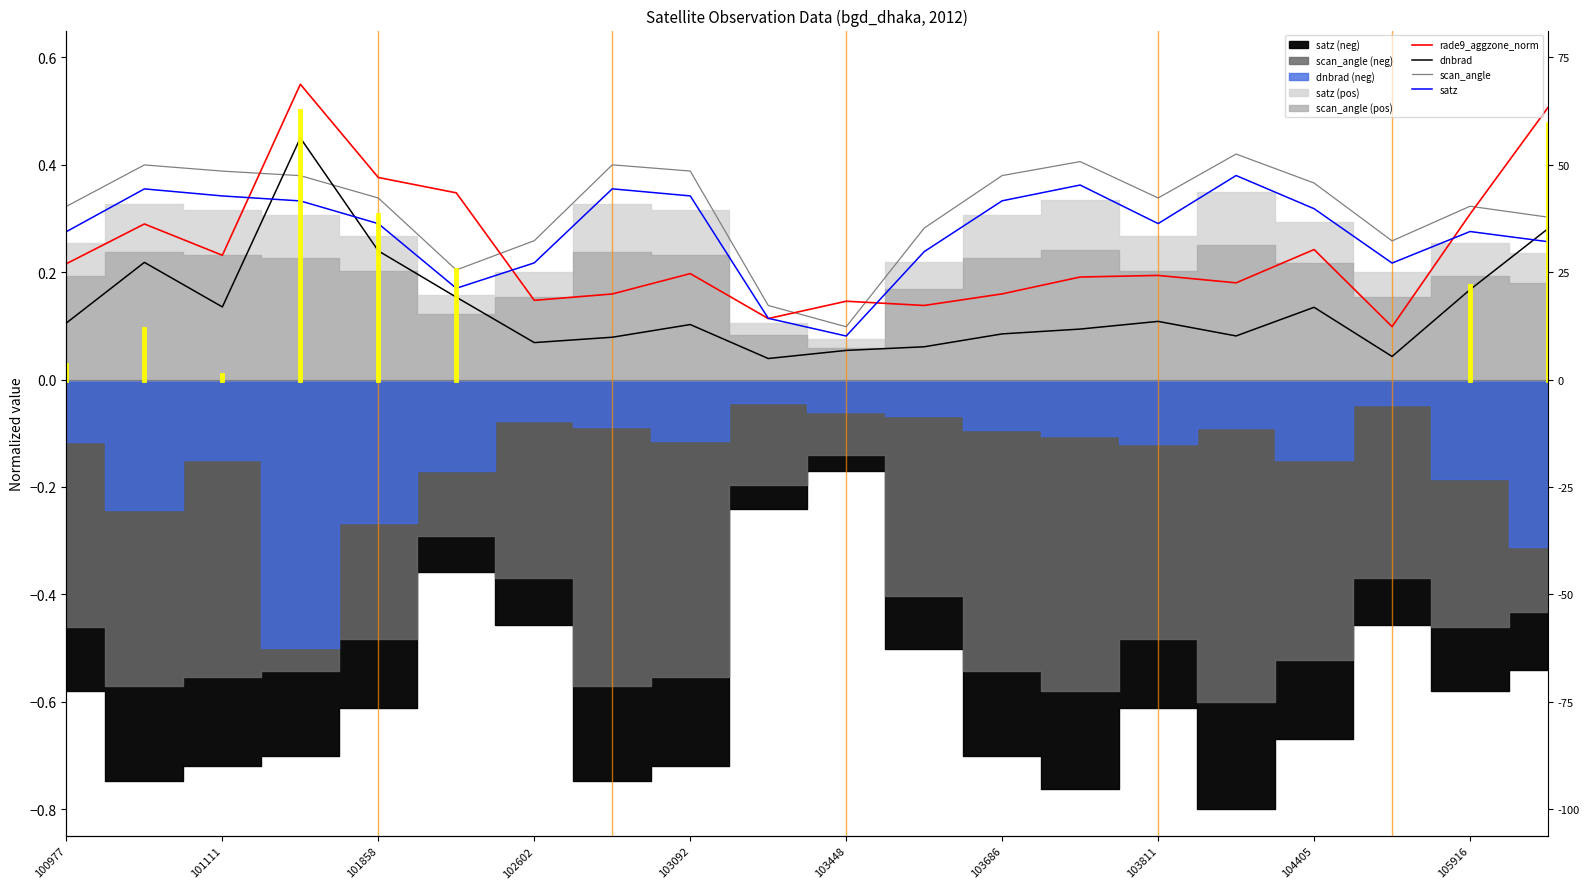

True or false: scan_angle has a value of 0.0 at 103448.

False